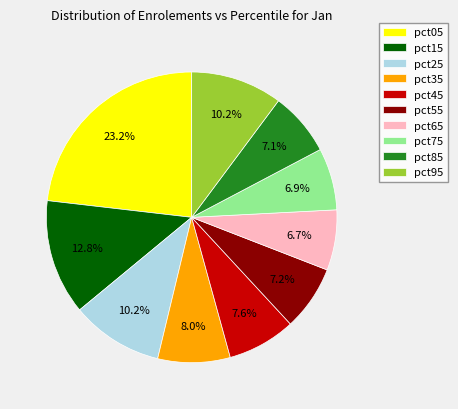

What is the largest slice in the pie chart?

pct05